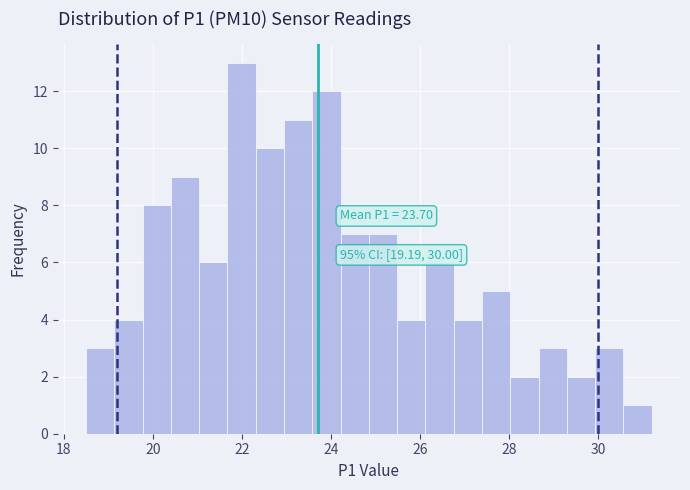

Around what value on the x-axis is the tallest bar? Give the approximate position of its centre, as read against the axis.

22.0